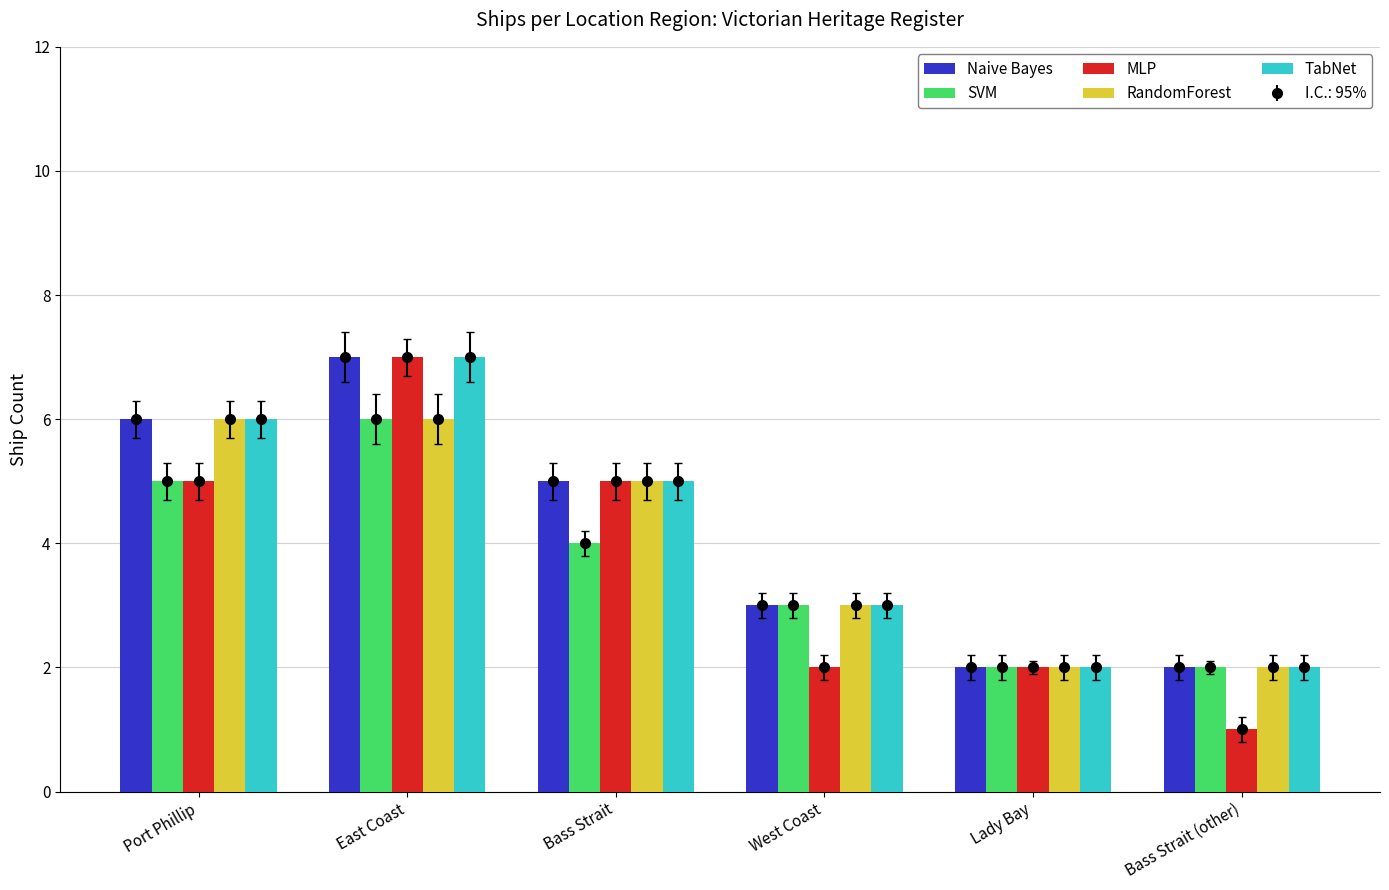

Is it true that MLP equals 2 at Bass Strait (other)?

False